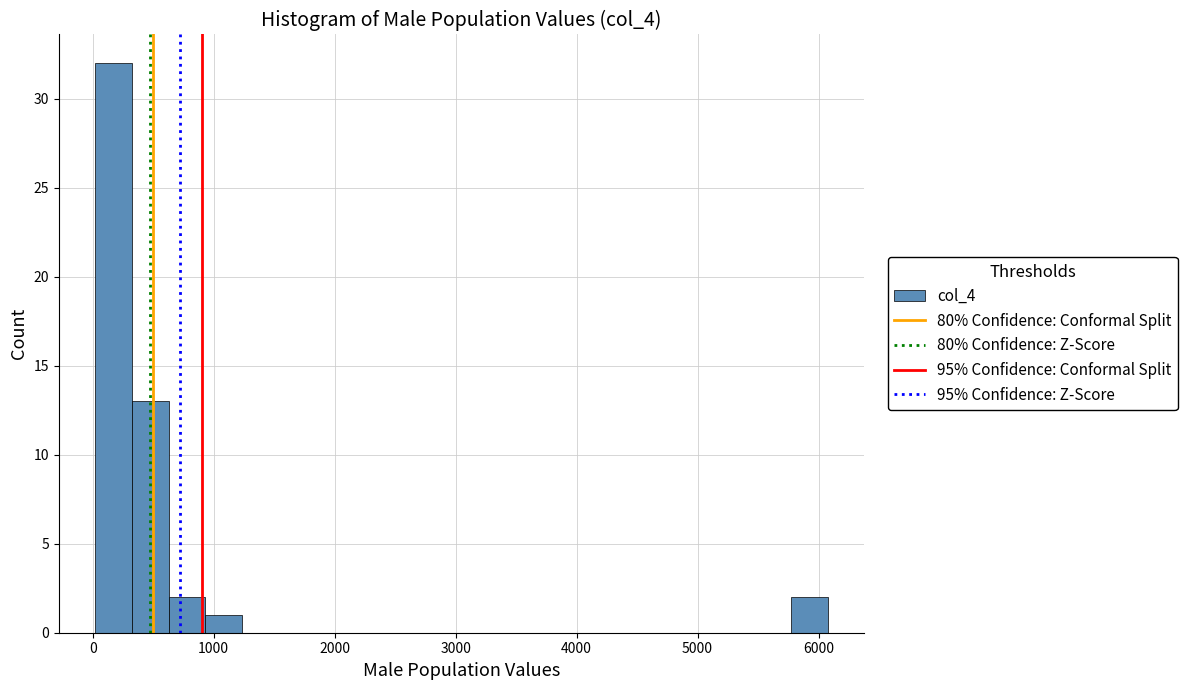

Around what value on the x-axis is the tallest bar? Give the approximate position of its centre, as read against the axis.

200